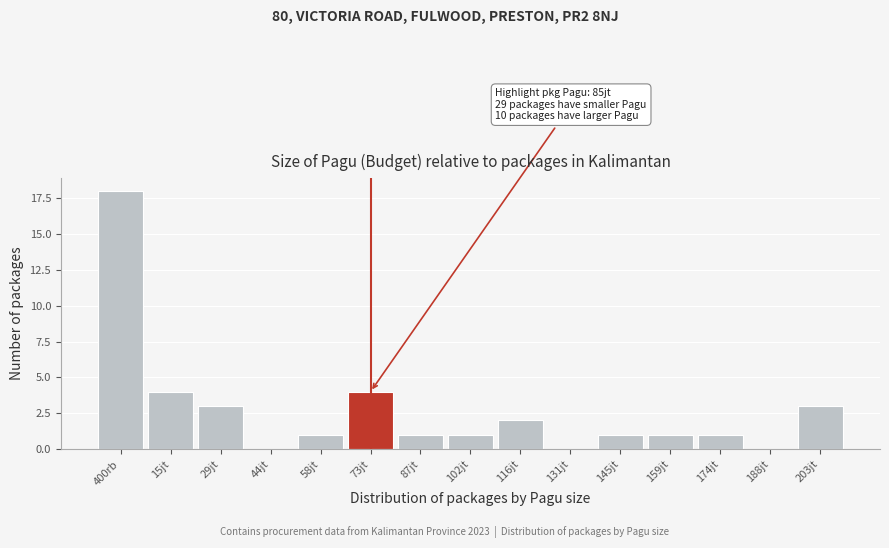

Reading left to right, transcribe all the data shown in this chart.

400rb=18	15jt=4	29jt=3	44jt=0	58jt=1	73jt=4	87jt=1	102jt=1	116jt=2	131jt=0	145jt=1	159jt=1	174jt=1	188jt=0	203jt=3